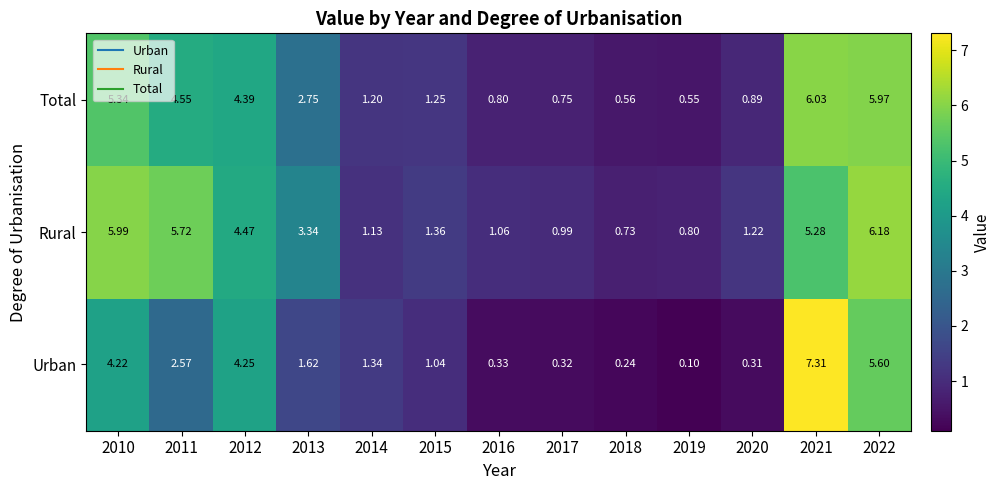

Which series has the widest spread of values?

Urban